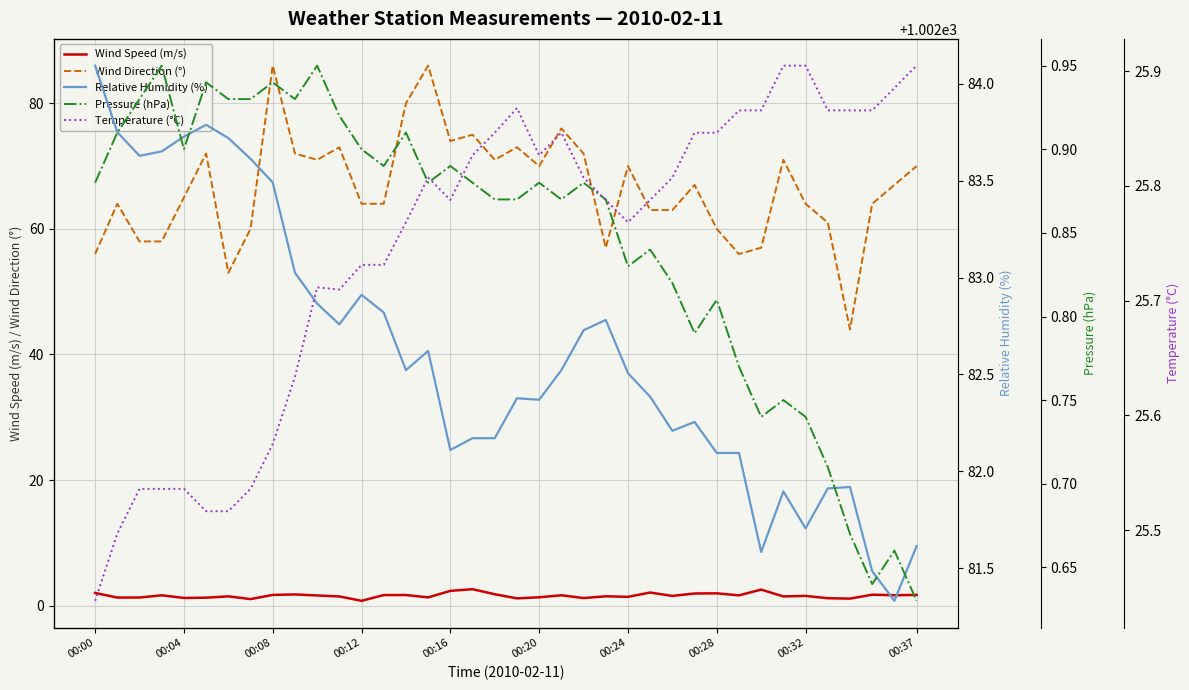

How many series are shown in this chart?

5